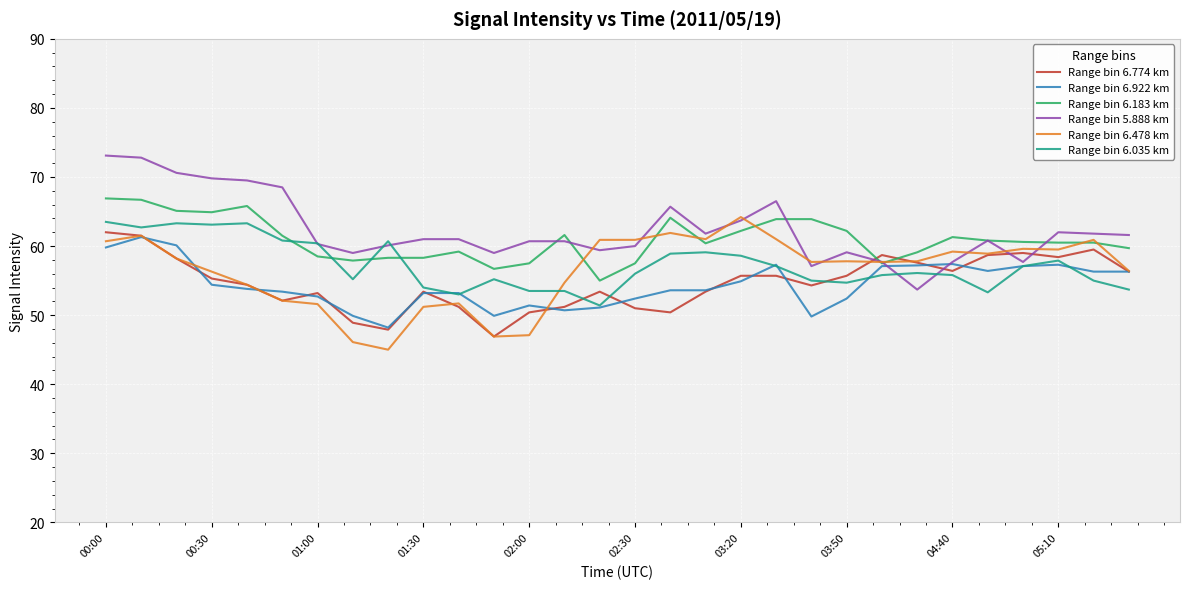

What is the minimum value for Range bin 6.922 km?

48.2